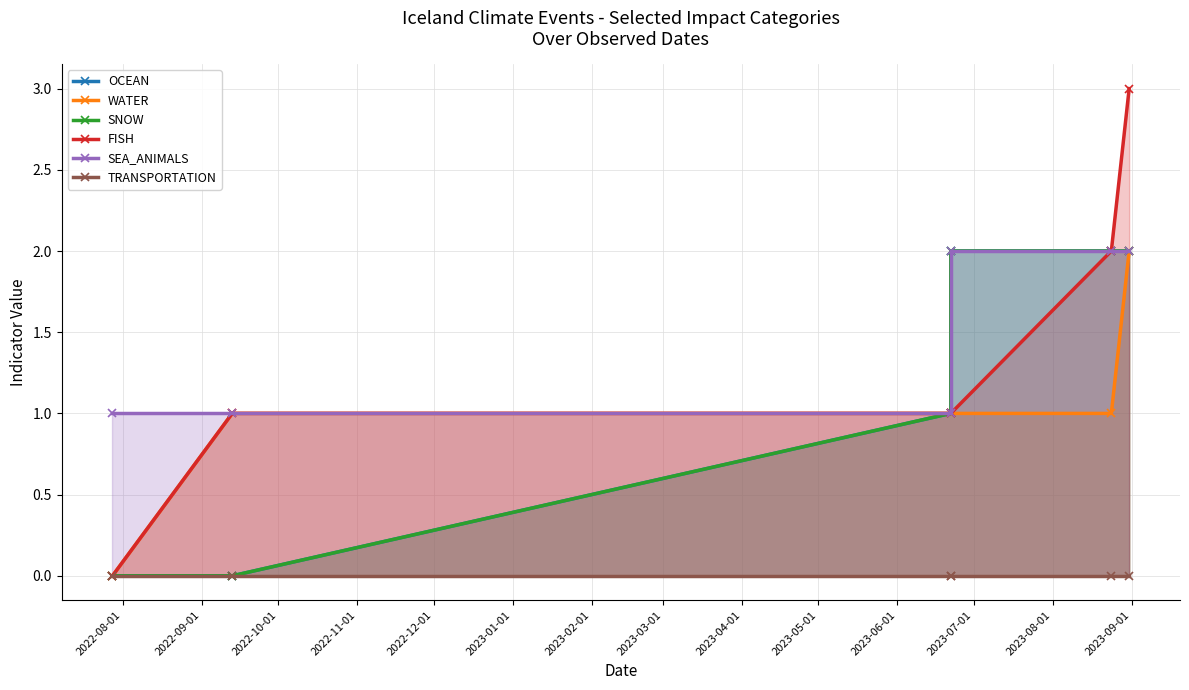

Count the number of data series in this chart.

6